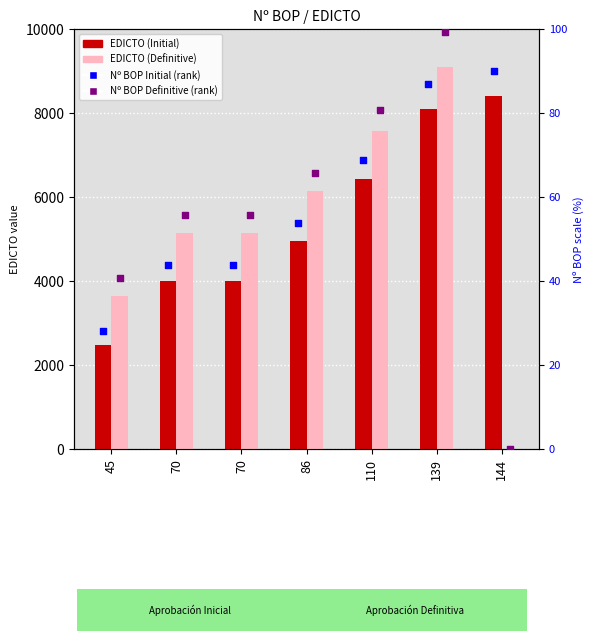

At how many categories does at least one series exceed 1580?

7